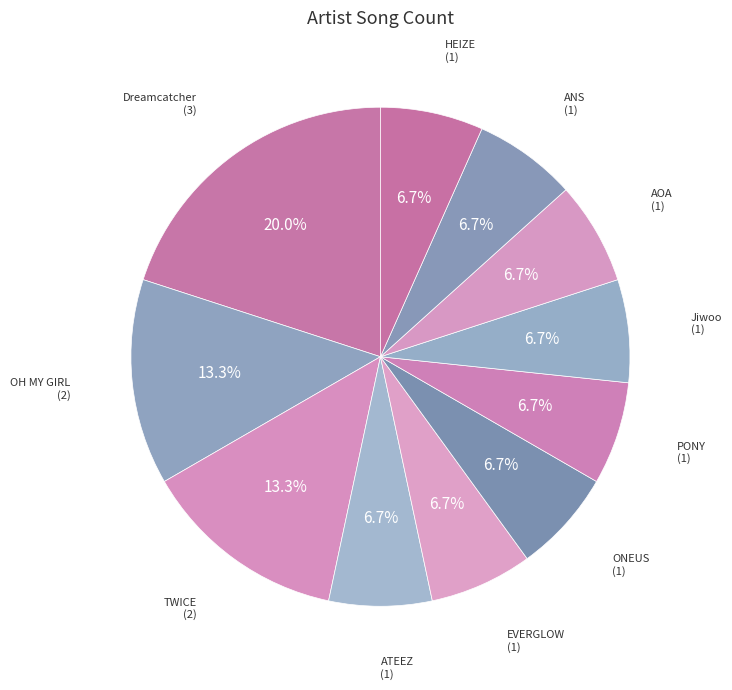

True or false: HEIZE accounts for 16% of the total.

False